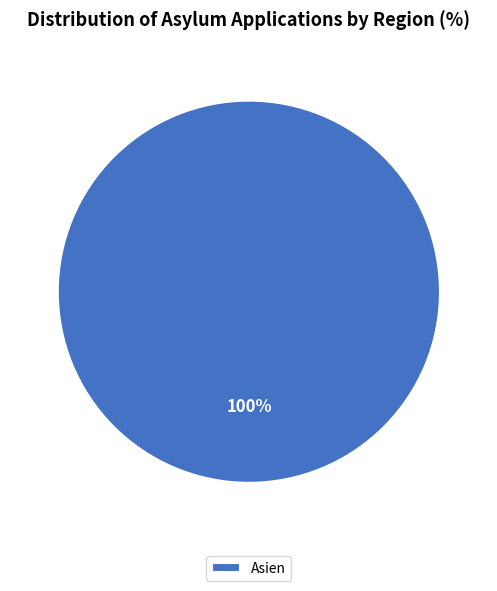

Is there a majority slice in this chart?

Yes